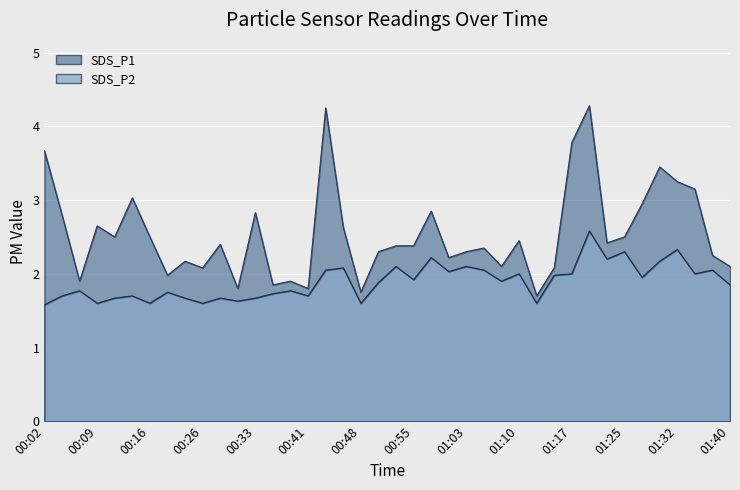

True or false: SDS_P1 has more than 1 points higher than both neighbors.

True